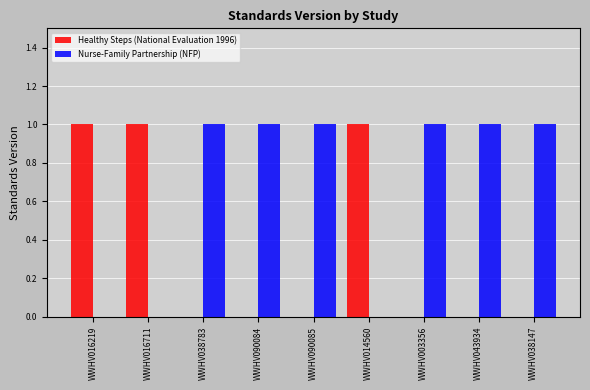

What is the sum of all Healthy Steps (National Evaluation 1996) values?

3